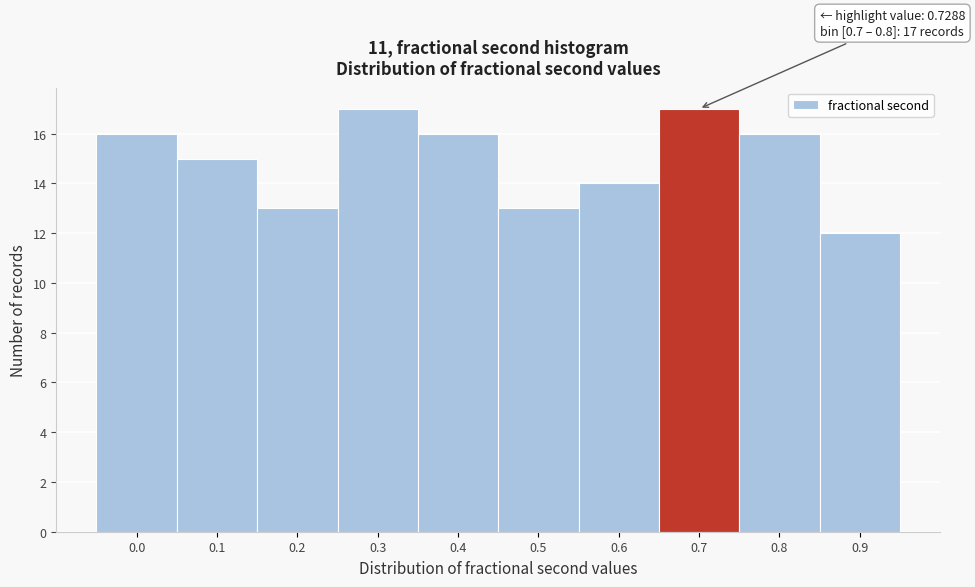

Reading right to left, extract all data points from this chart.

0.9=12	0.8=16	0.7=17	0.6=14	0.5=13	0.4=16	0.3=17	0.2=13	0.1=15	0.0=16